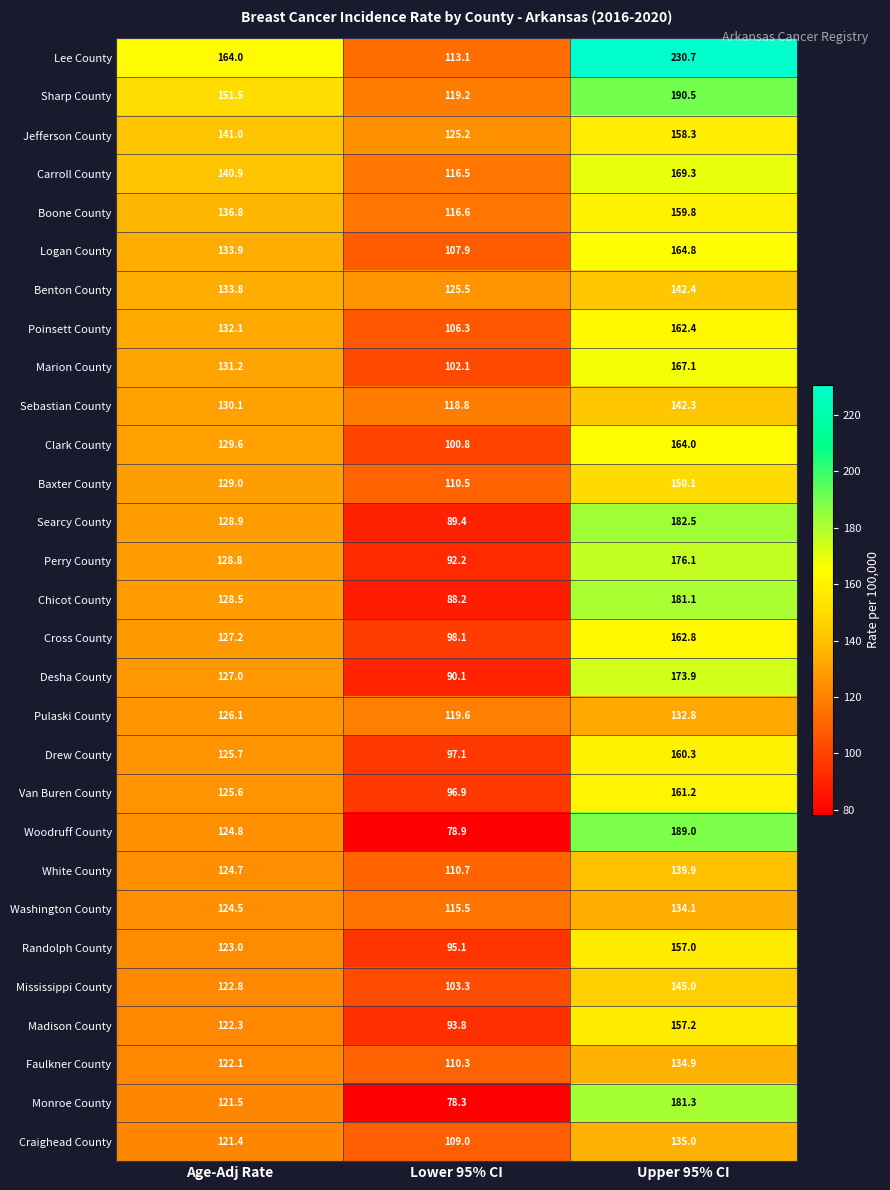

Is the value of Searcy County at Lower 95% CI greater than the value of Clark County at Upper 95% CI?

No